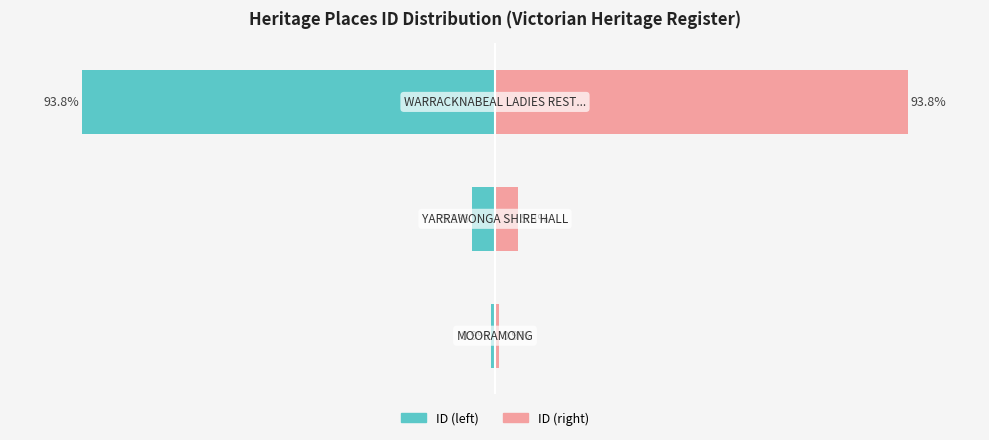

Reading left to right, what are all the values shown in this chart?

ID (normalized): -0.9	-5.3	-93.8
ID (alternate): 0.9	5.3	93.8